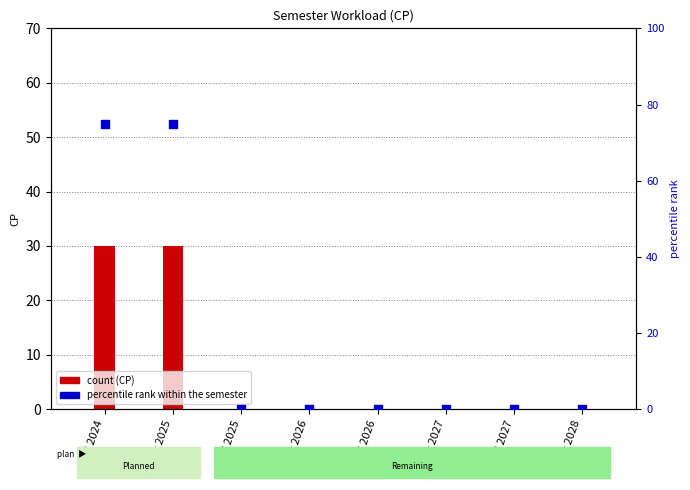

At how many categories does at least one series exceed 2?

2